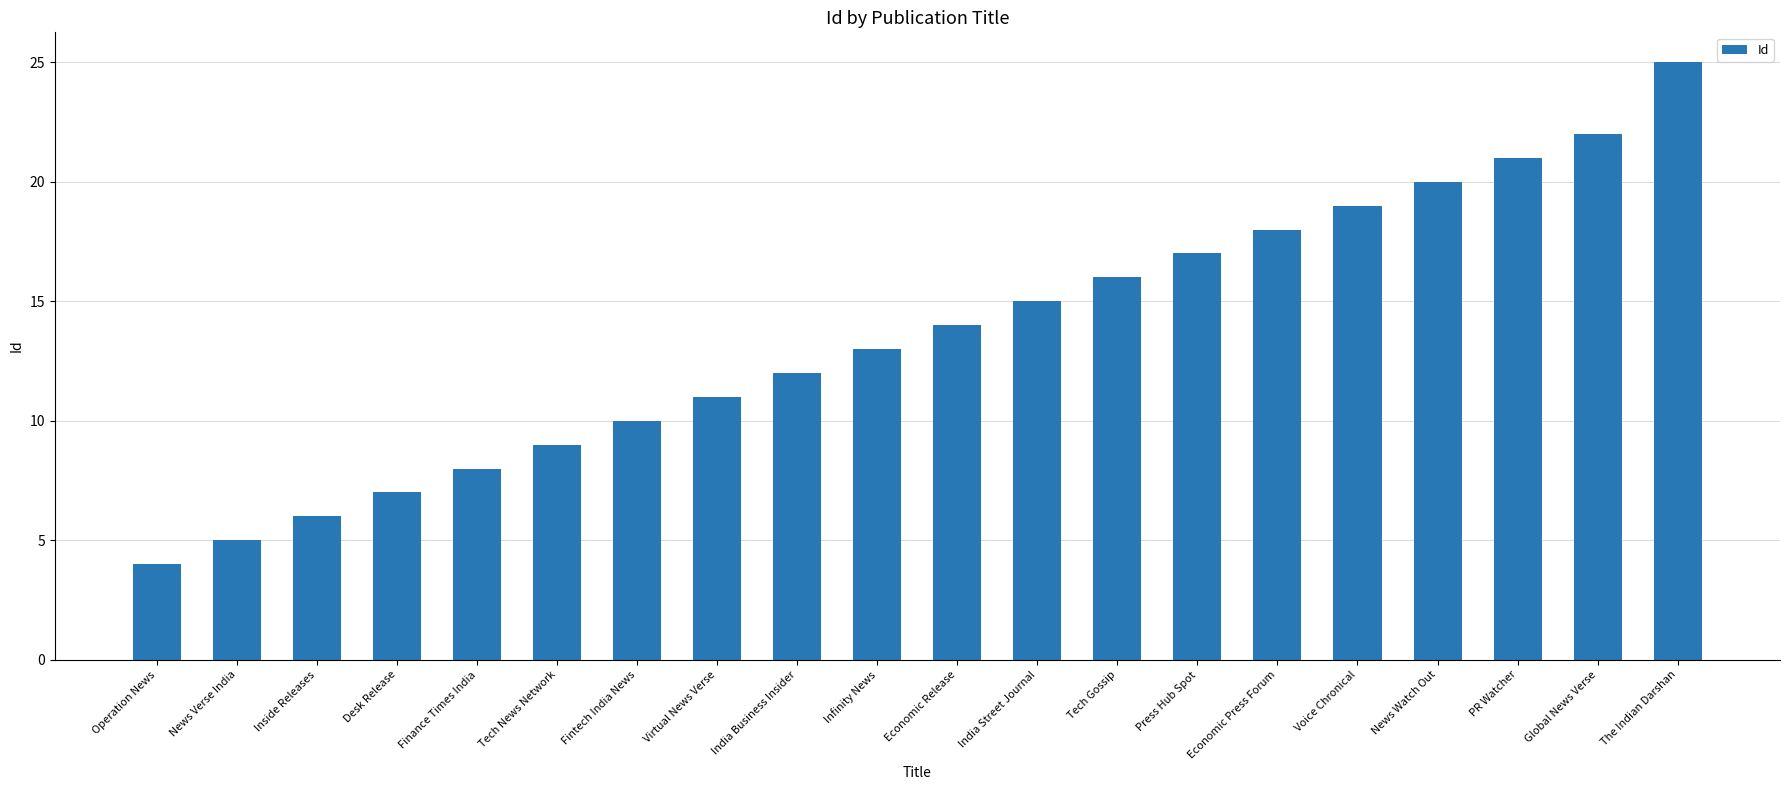

Which has a higher value, Inside Releases or Press Hub Spot?

Press Hub Spot